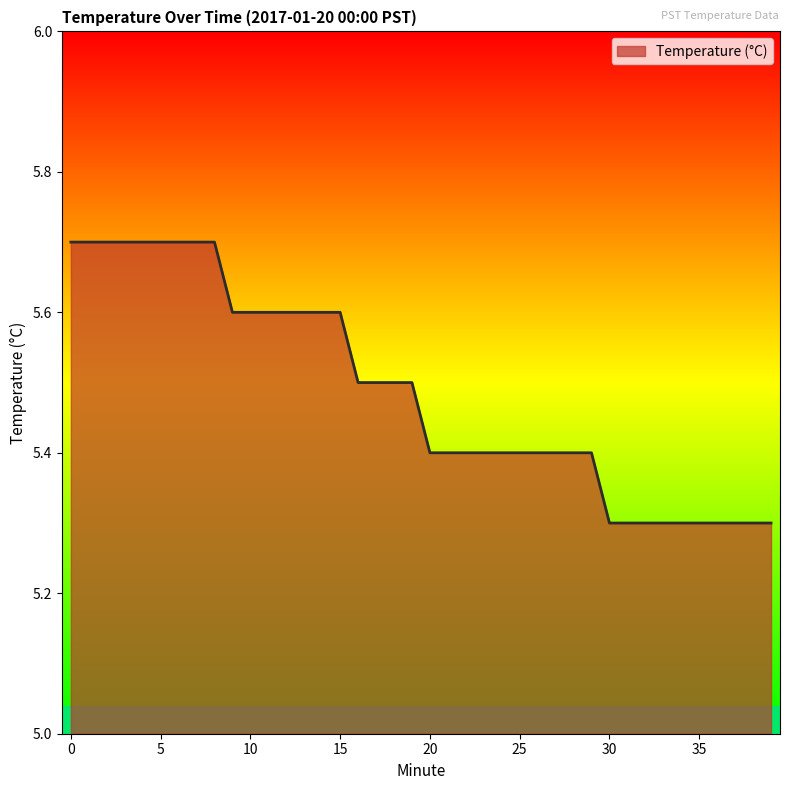

Reading left to right, what are all the values shown in this chart?

5.7	5.7	5.7	5.7	5.7	5.7	5.7	5.7	5.7	5.6	5.6	5.6	5.6	5.6	5.6	5.6	5.5	5.5	5.5	5.5	5.4	5.4	5.4	5.4	5.4	5.4	5.4	5.4	5.4	5.4	5.3	5.3	5.3	5.3	5.3	5.3	5.3	5.3	5.3	5.3